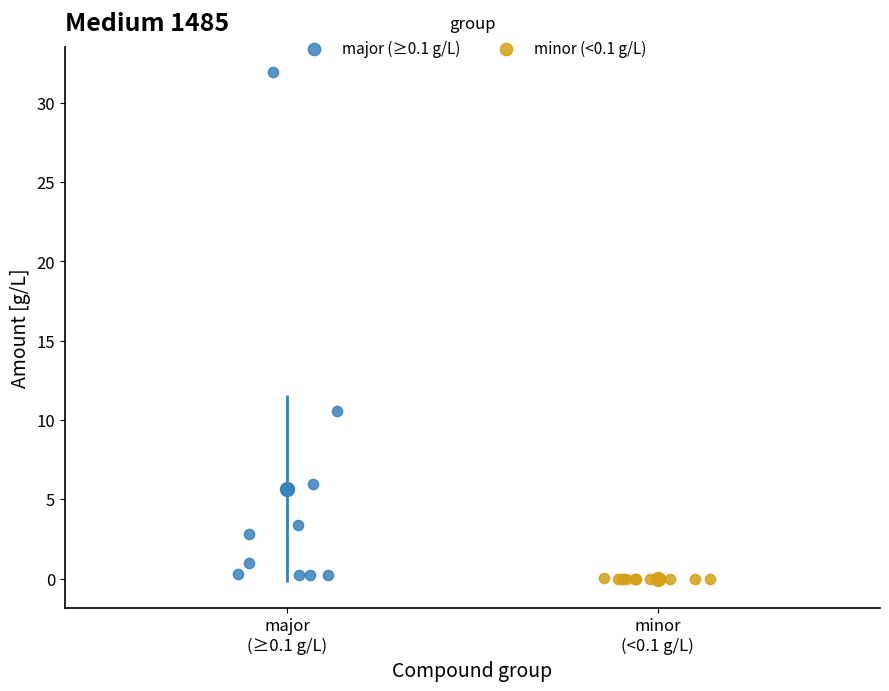

Which series has the widest spread of Y values?

major (≥0.1 g/L)